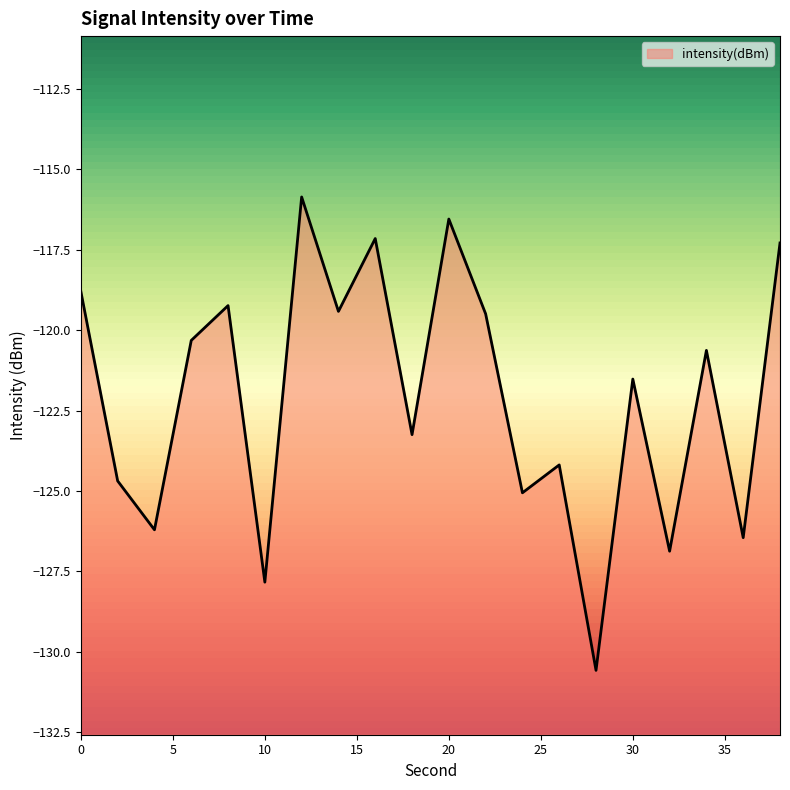

How many interior local valleys (lower than both neighbors) does the data have?

8